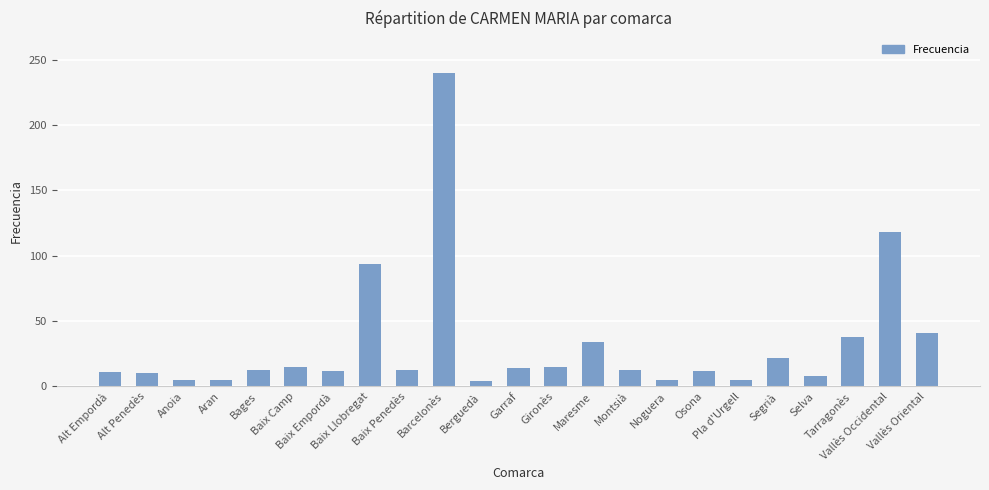

What is the change in value from Alt Penedès to Baix Camp?

+5